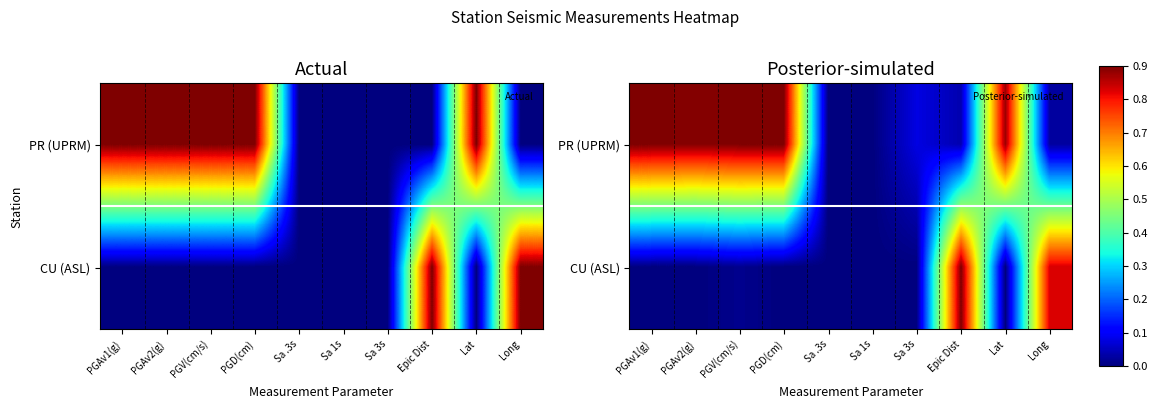

Which has a higher value, Sa .3s or Long?

Long